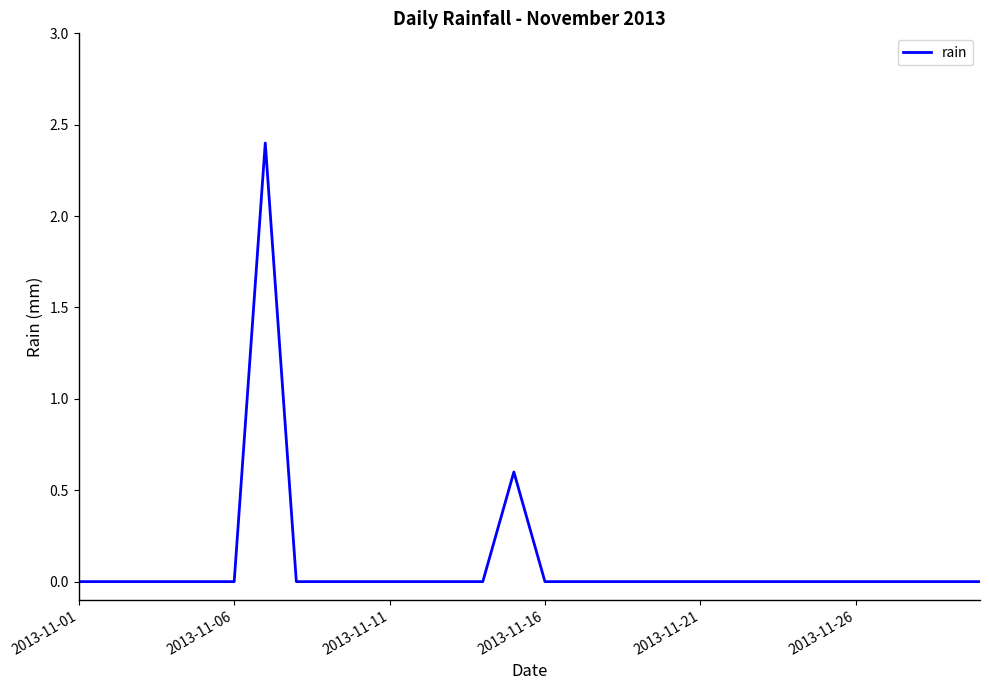

What is the sum of all values?

3.0